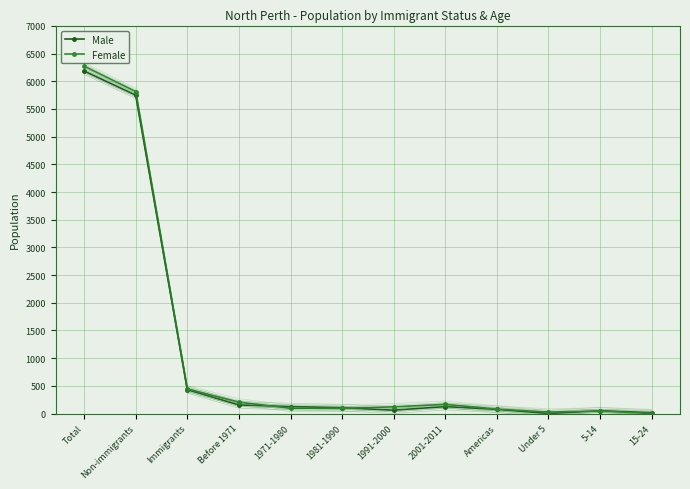

How many lines are shown in the chart?

2